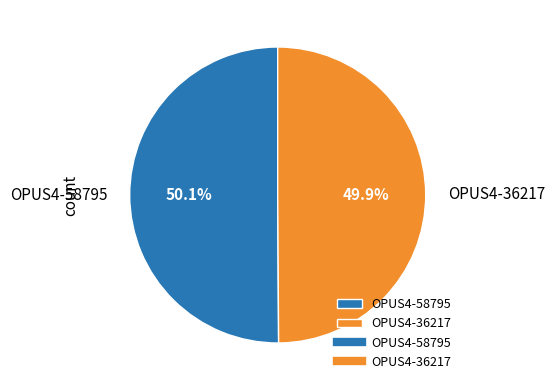

Is there any slice that represents more than half of the pie?

Yes